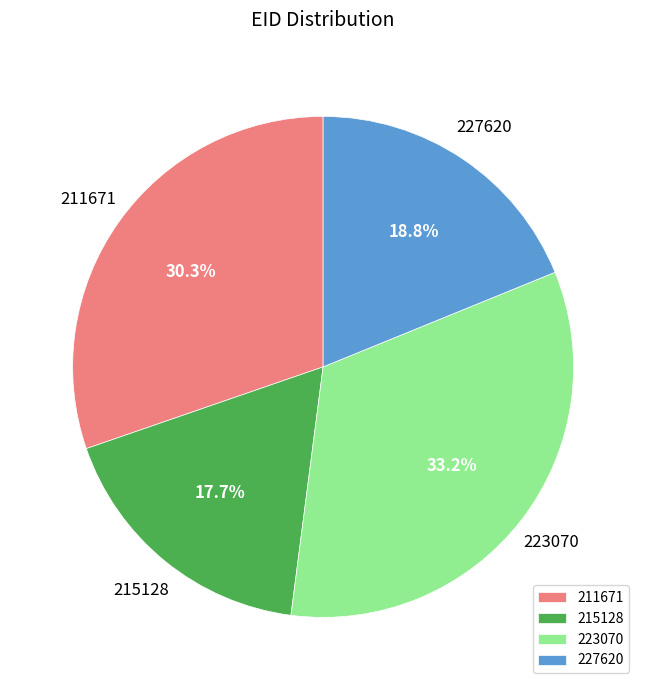

What is the smallest slice in the pie chart?

215128